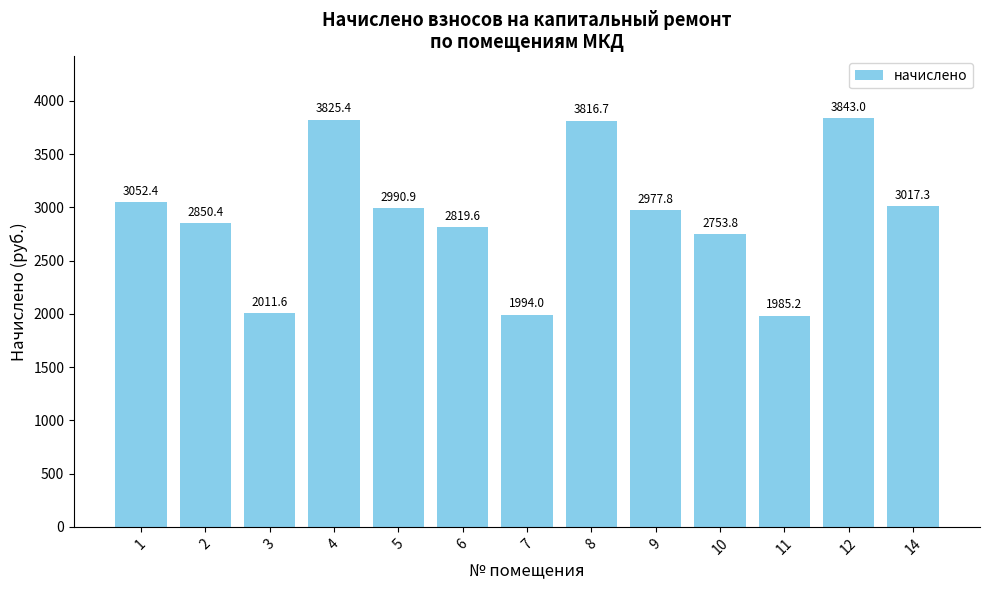

Between 5 and 6, which is larger?

5